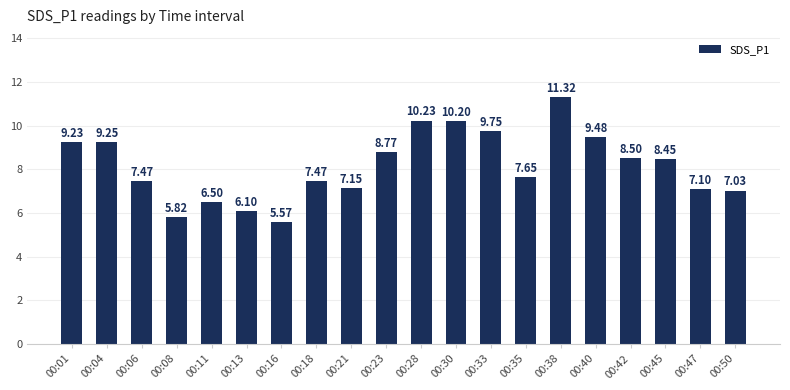

What is the greatest value displayed?

11.3